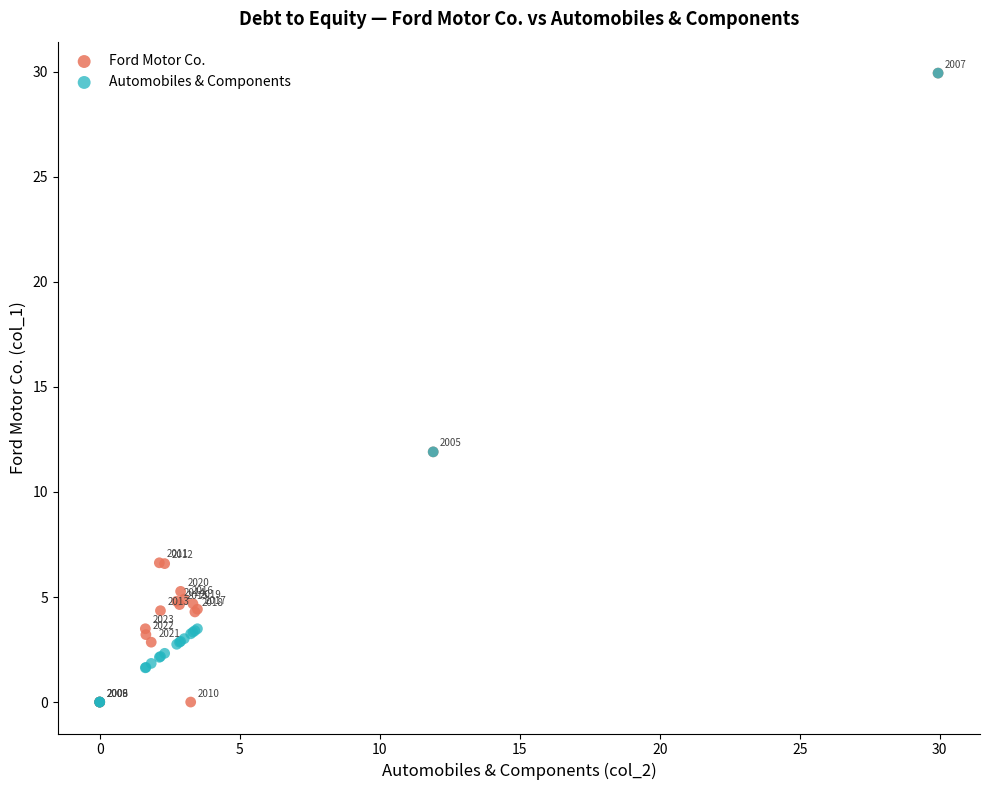

In the Automobiles & Components series, what Y value is closest to 14?

11.9